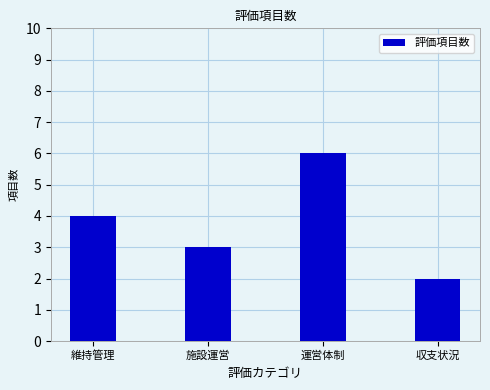

At which label is the value closest to 4?

維持管理